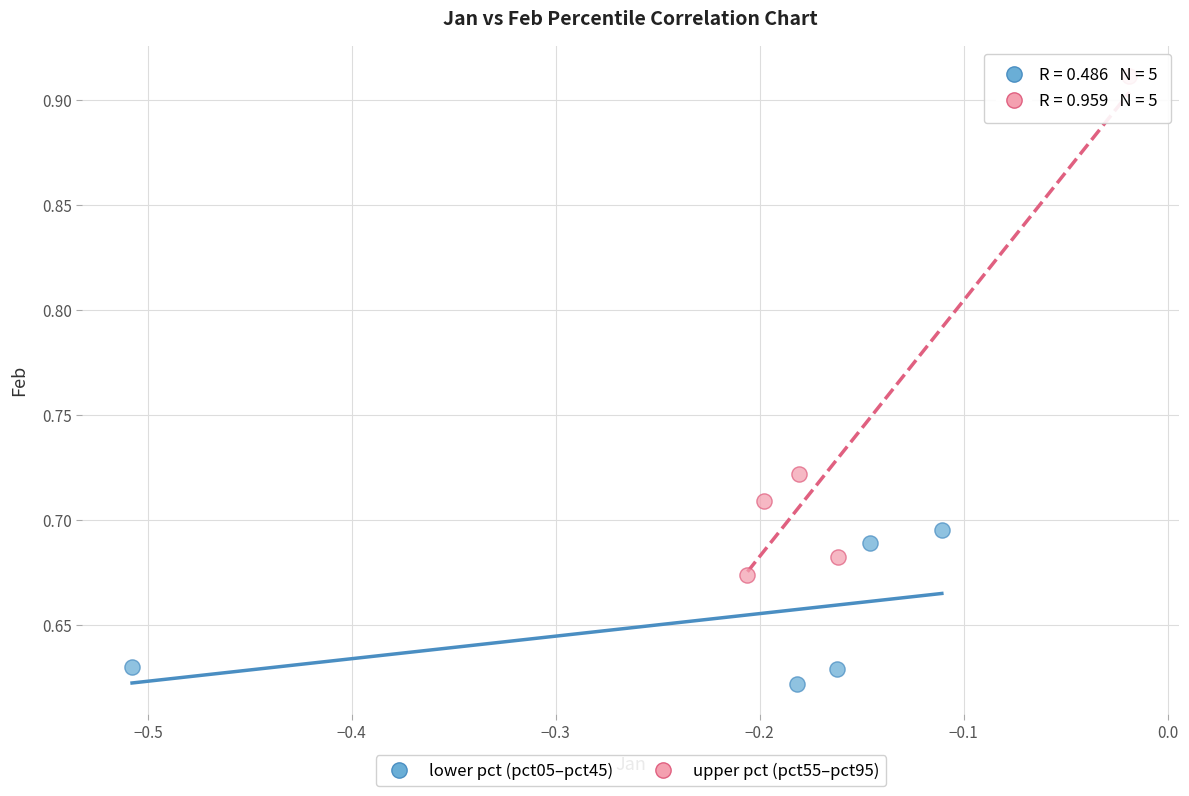

What are all the series names shown in the legend?

lower pct (pct05–pct45), upper pct (pct55–pct95)